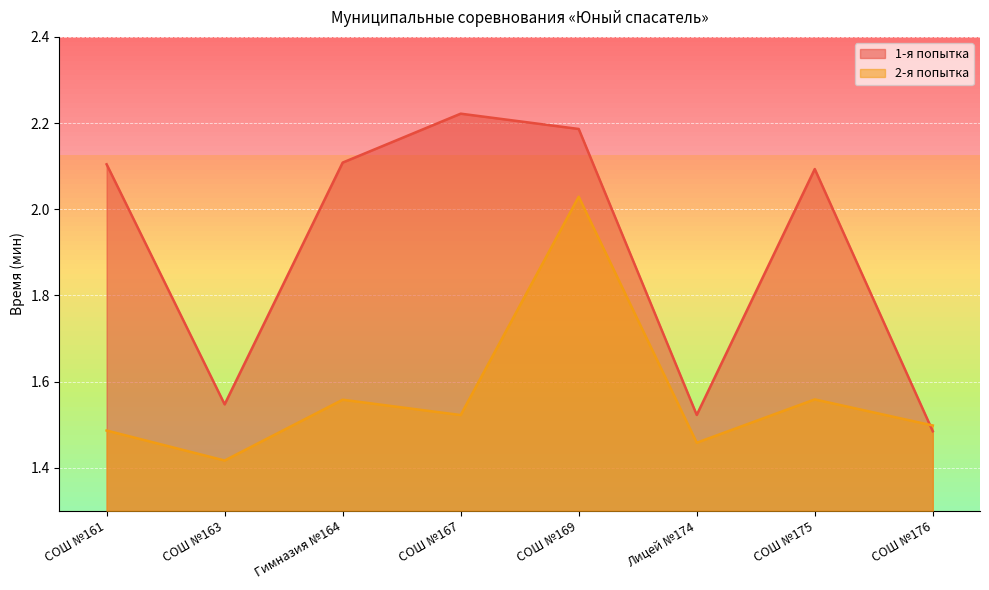

At which category is the sum across all series the highest?

СОШ №169